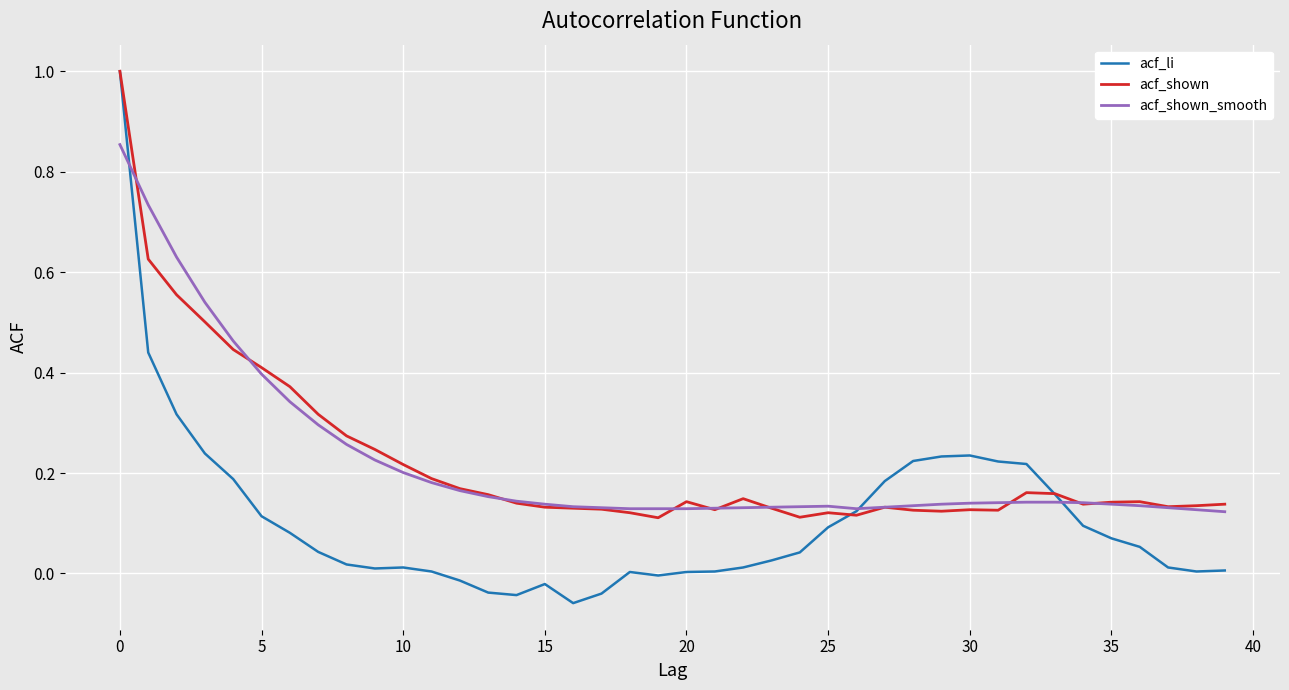

What is the maximum value for acf_li?

1.0